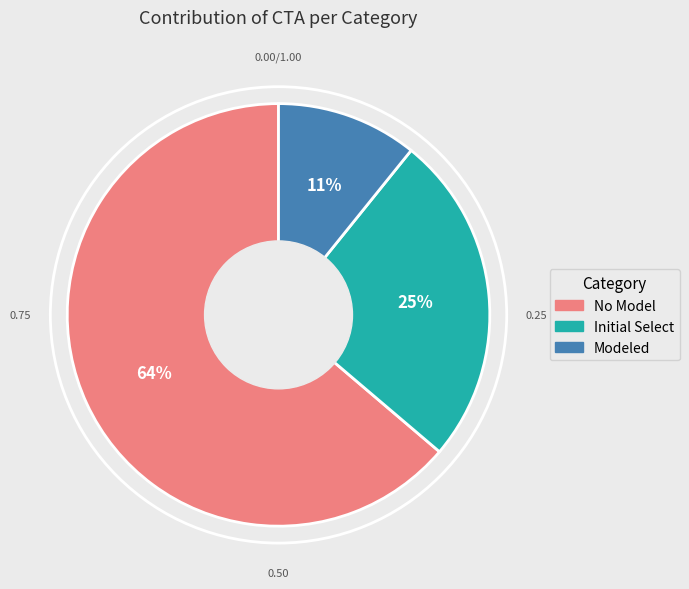

Count the number of slices in the pie.

3